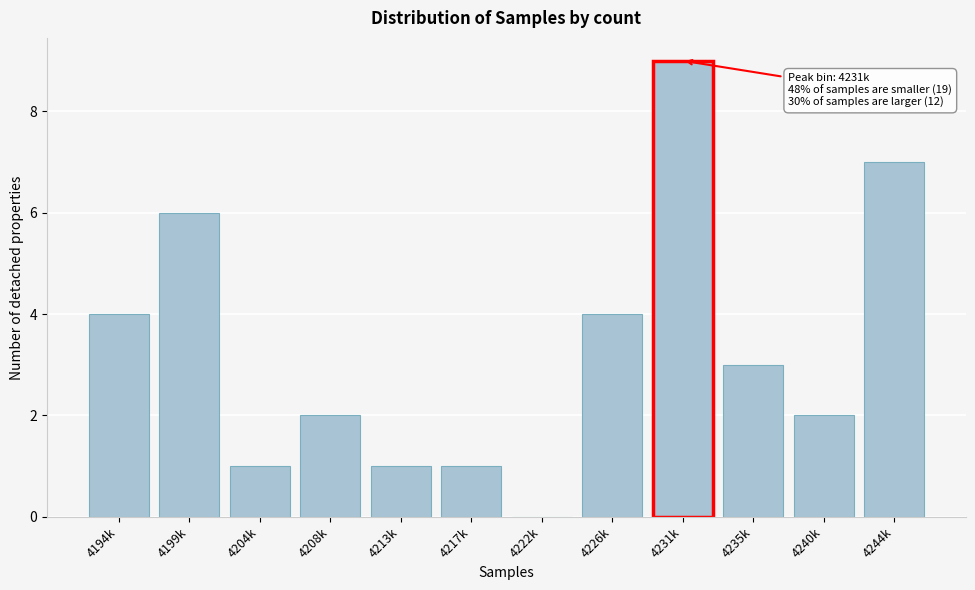

Reading right to left, list all the values displayed in this chart.

4244k=7	4240k=2	4235k=3	4231k=9	4226k=4	4222k=0	4217k=1	4213k=1	4208k=2	4204k=1	4199k=6	4194k=4